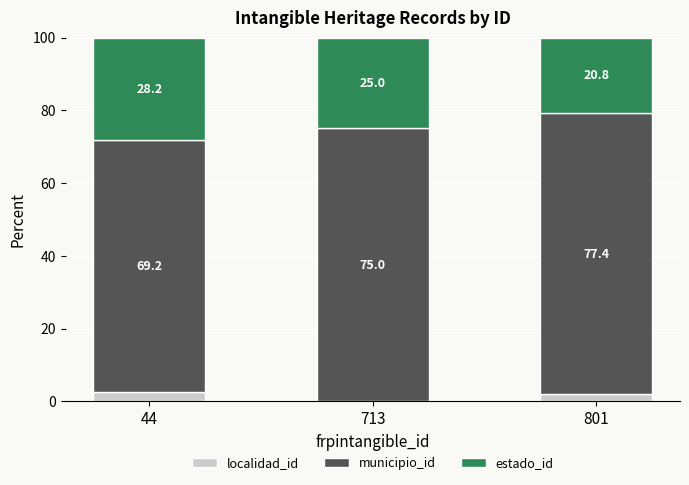

What is the total value across all series at 44?

100.0